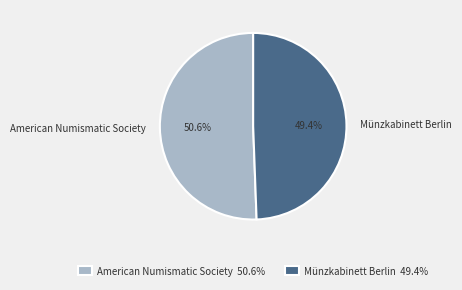

What is the ratio of the value at Münzkabinett Berlin to the value at American Numismatic Society?

1.0